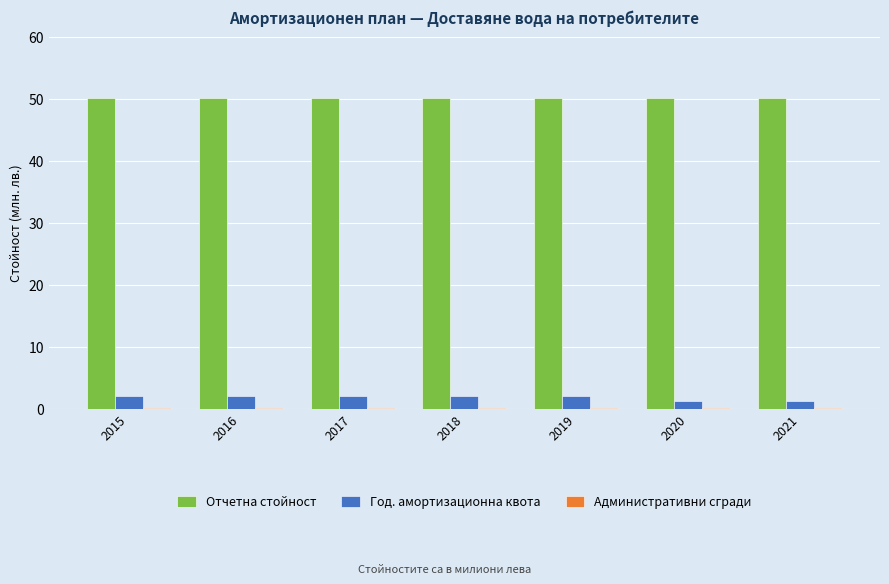

The Отчетна стойност series shows 83.2 at 2020. True or false?

False